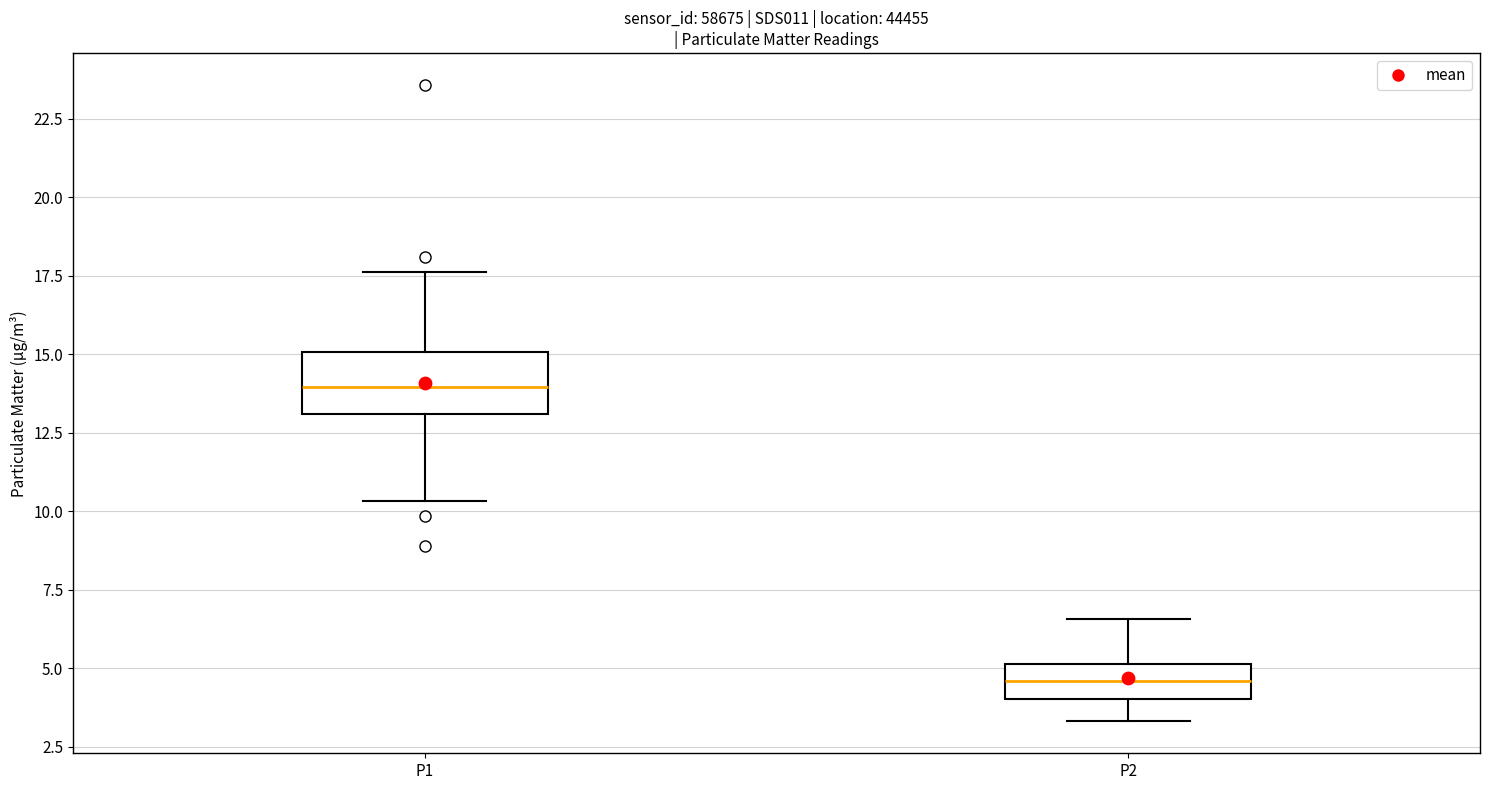

Which box is the tallest, from its lower edge to its upper edge?

P1